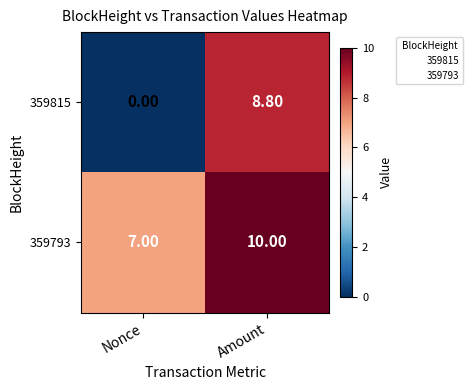

At which category is the sum across all series the highest?

Amount